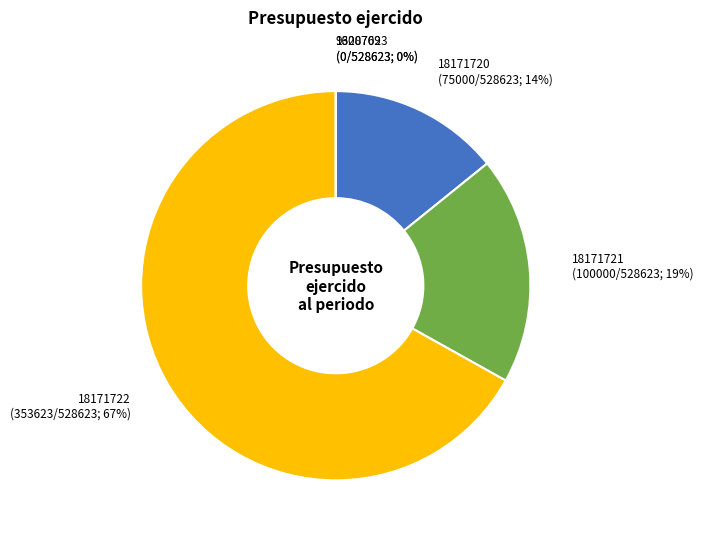

To the nearest percent, what is the combined percentage of 18171720 and 9600769?

14%